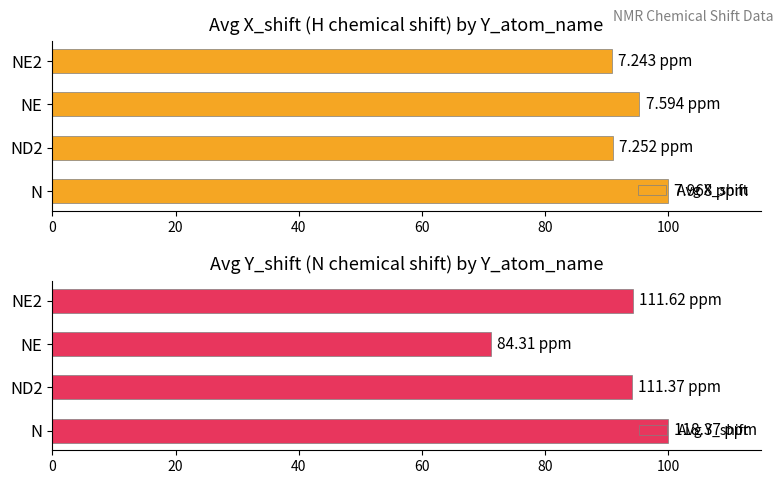

Rank the series by their maximum value, from highest to lowest.

Avg X_shift, Avg Y_shift